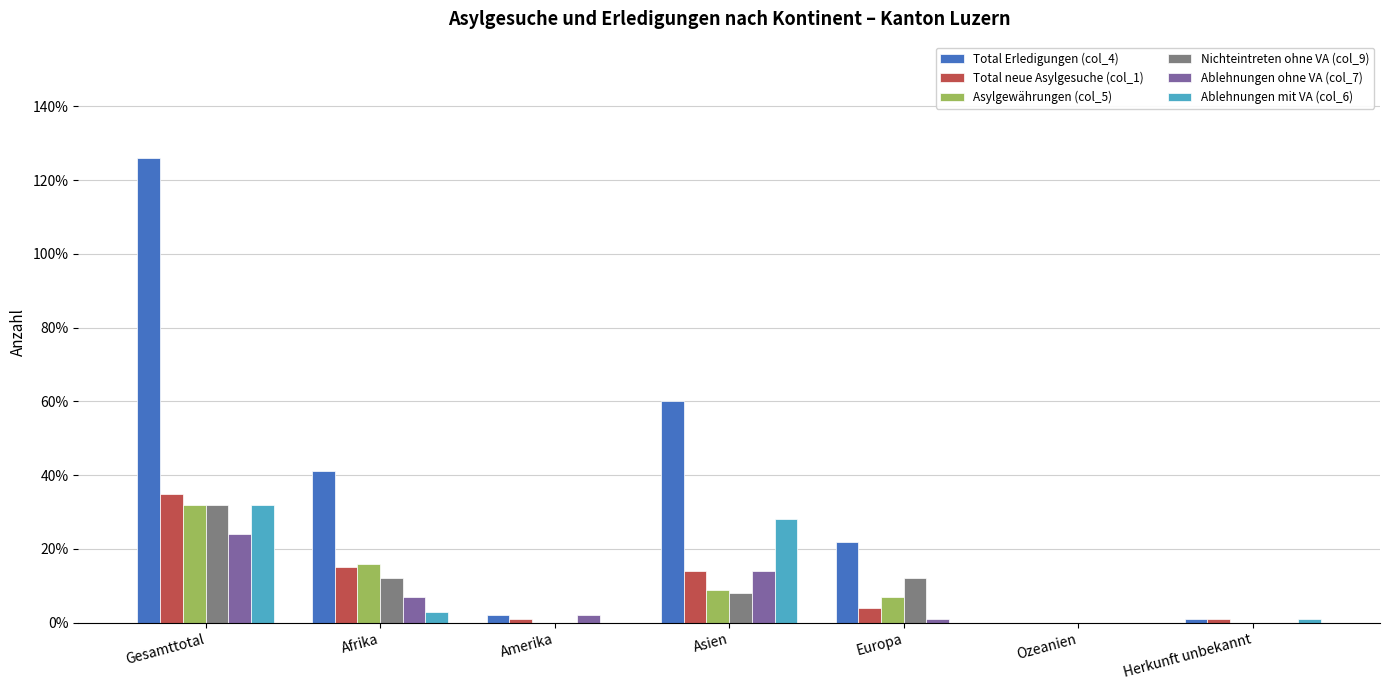

What is the maximum value shown in the chart?

126